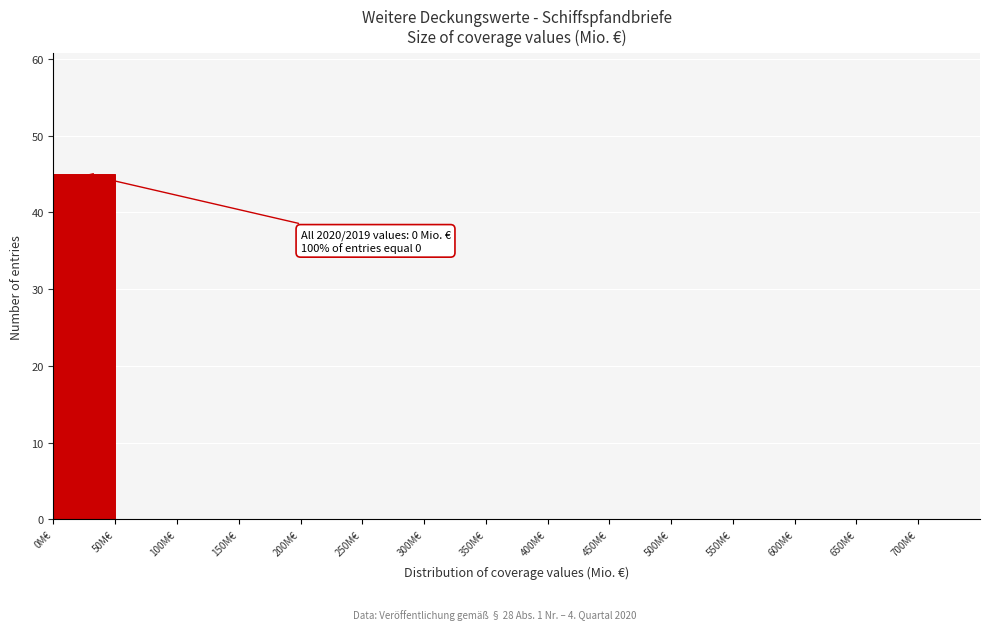

Over which range of the x-axis is the bar tallest?

0 to 50